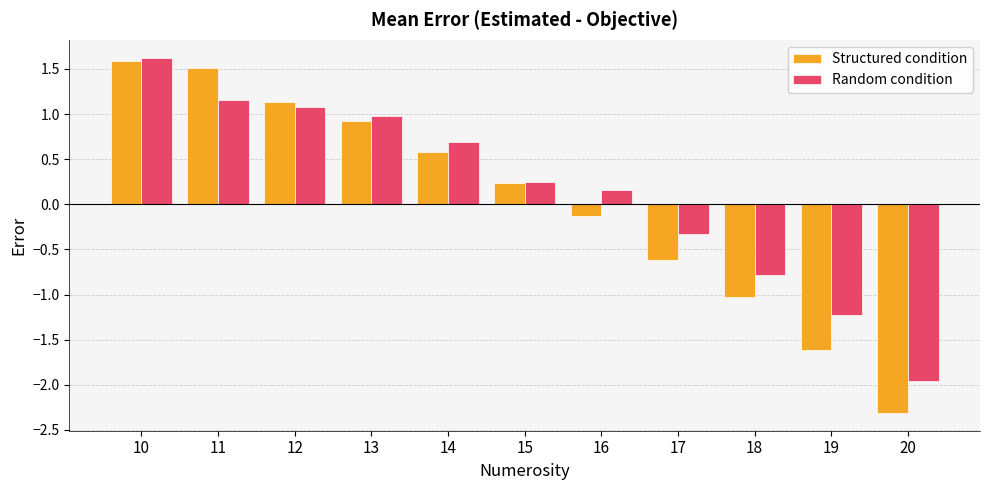

What is the total value across all series at 10?

3.2